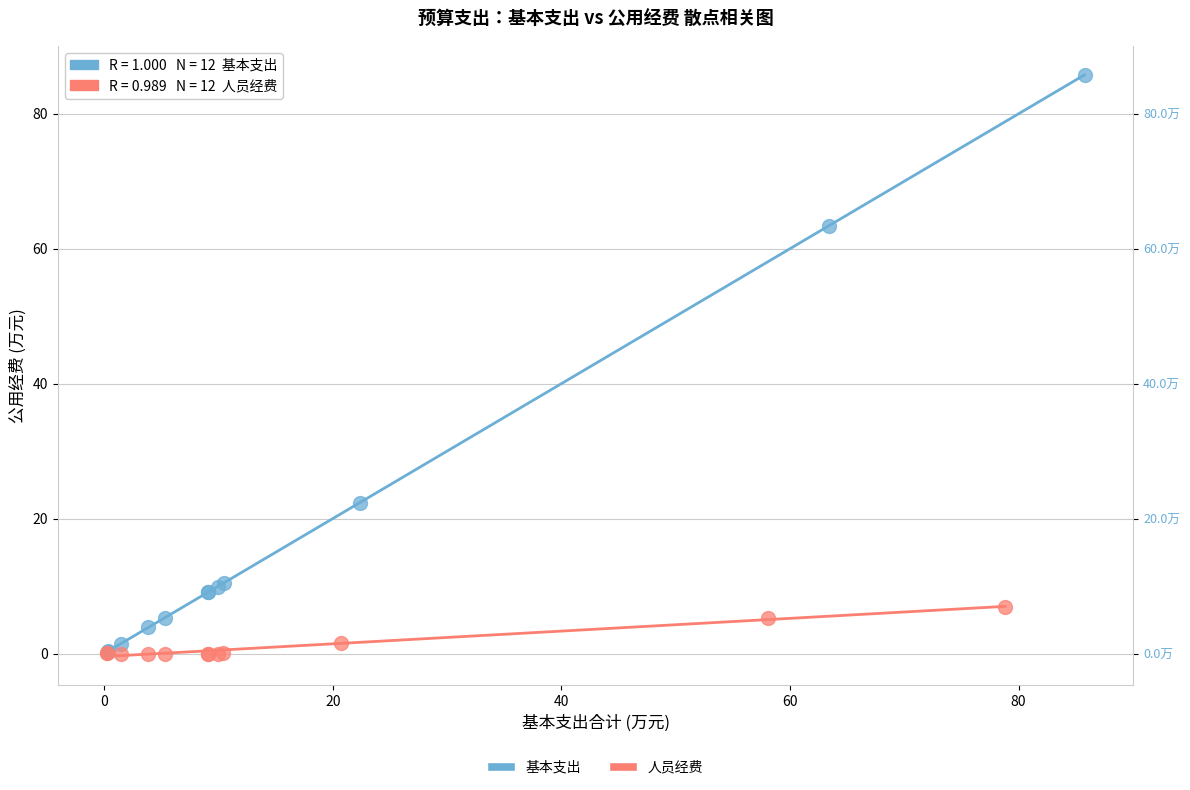

Which series reaches the maximum Y coordinate?

基本支出